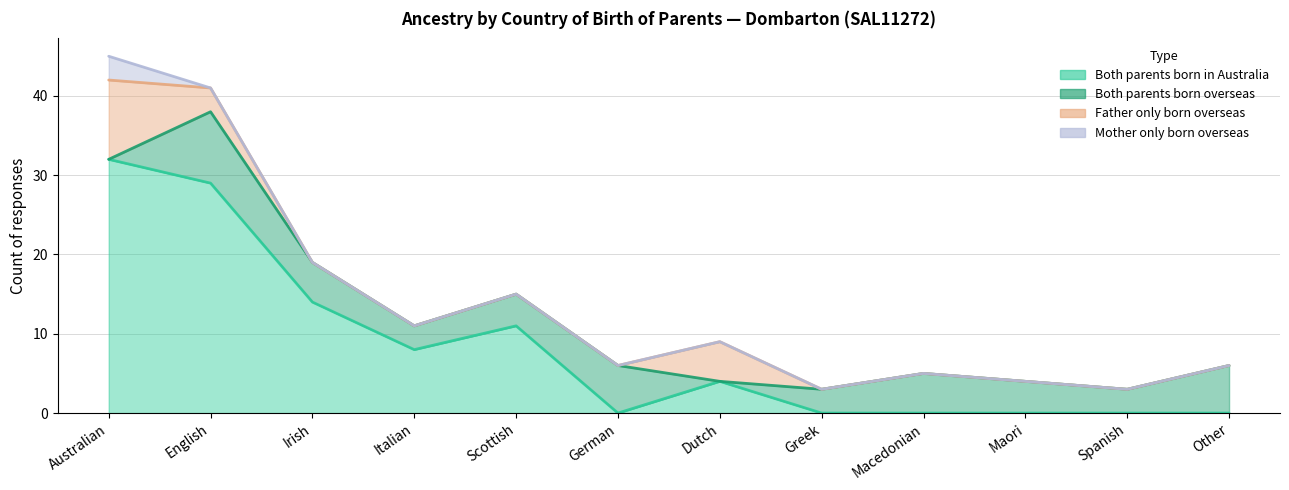

Is it true that Father only born overseas equals 0 at Macedonian?

True